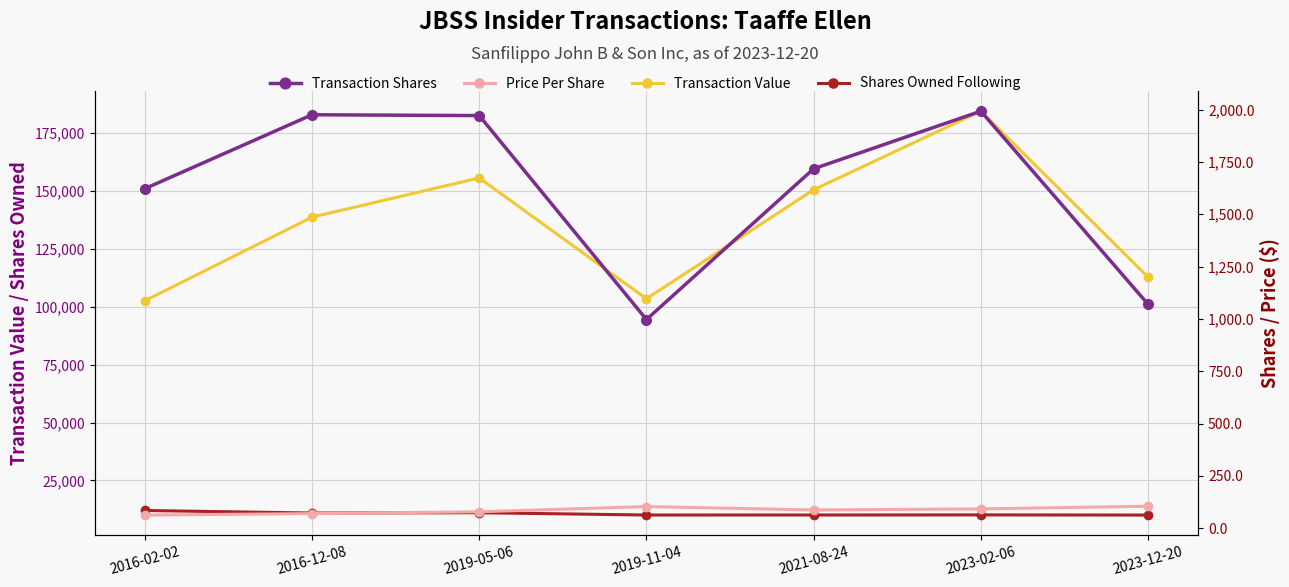

What is the spread (max minus min) of values at 2016-12-08?

138645.8